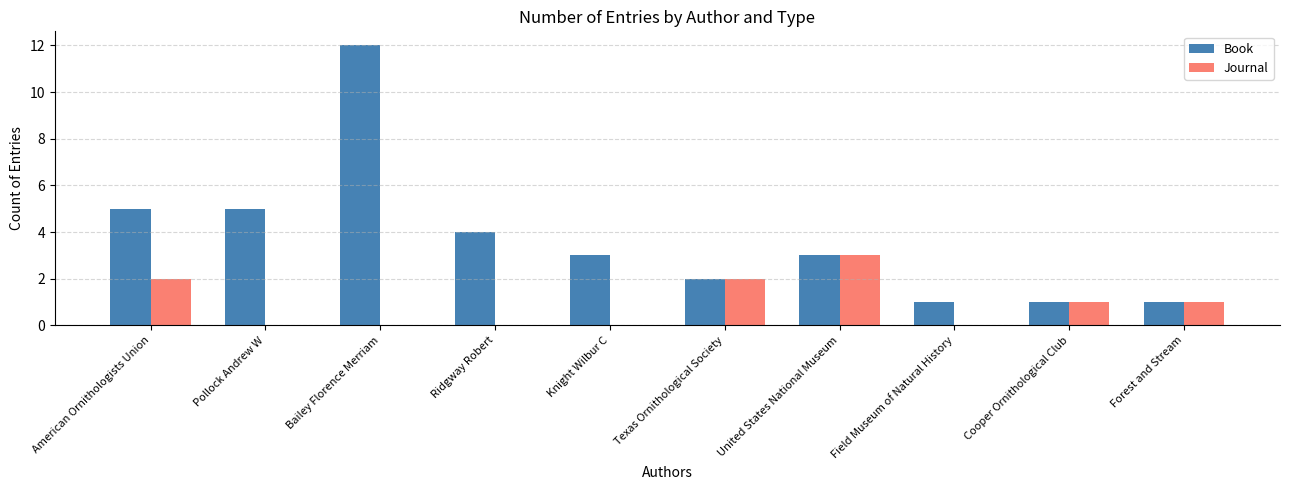

The value of Journal at Knight Wilbur C is -1. True or false?

False